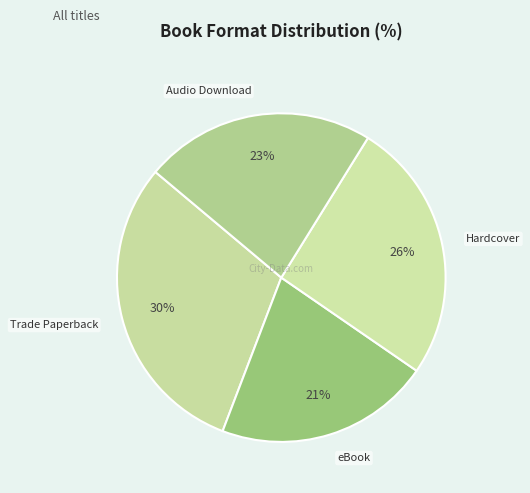

Rank the categories by value from lowest to highest.

eBook, Audio Download, Hardcover, Trade Paperback